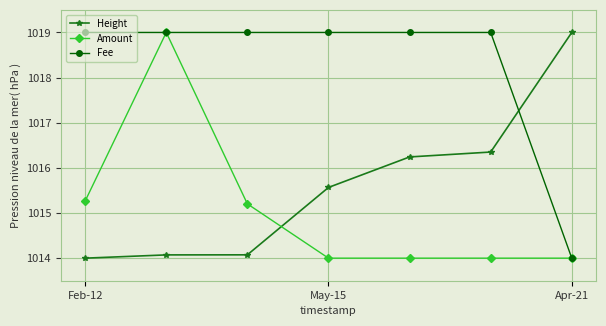

What are all the series names shown in the legend?

Height, Amount, Fee